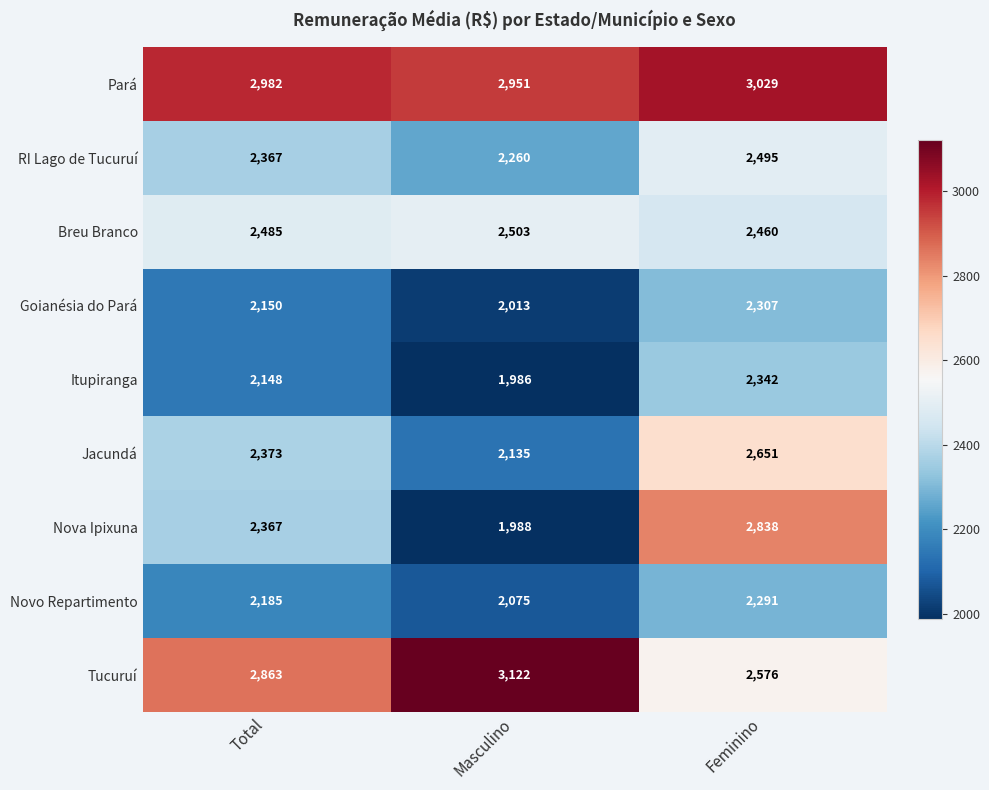

Which category has the highest value in the Goianésia do Pará series?

Feminino